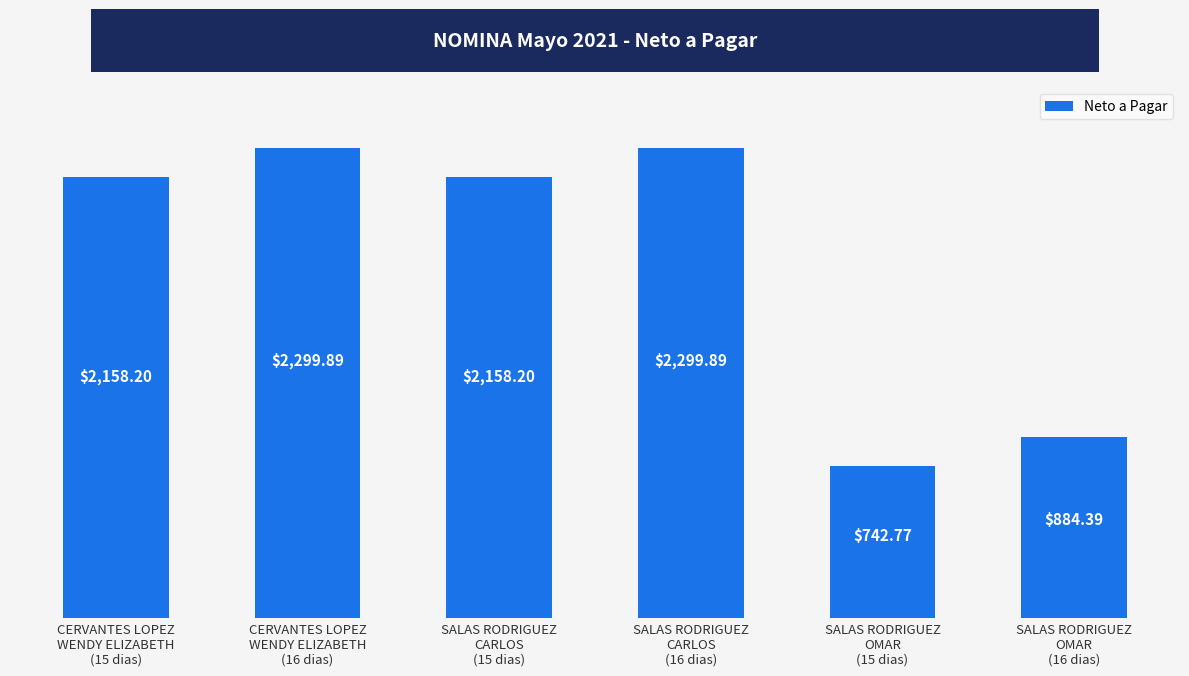

What is the change in value from SALAS RODRIGUEZ
CARLOS
(16 dias) to SALAS RODRIGUEZ
OMAR
(15 dias)?

-1557.1